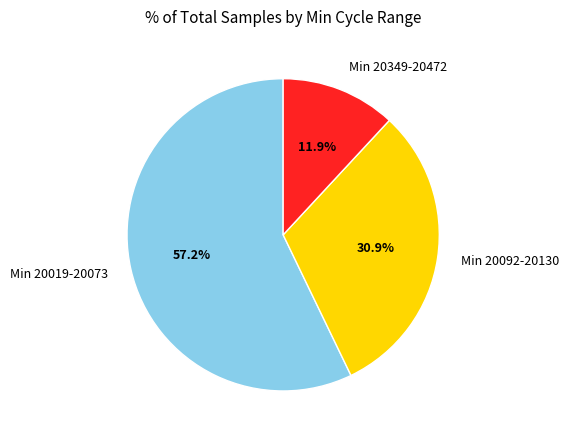

Rank the categories by value from lowest to highest.

Min 20349-20472, Min 20092-20130, Min 20019-20073